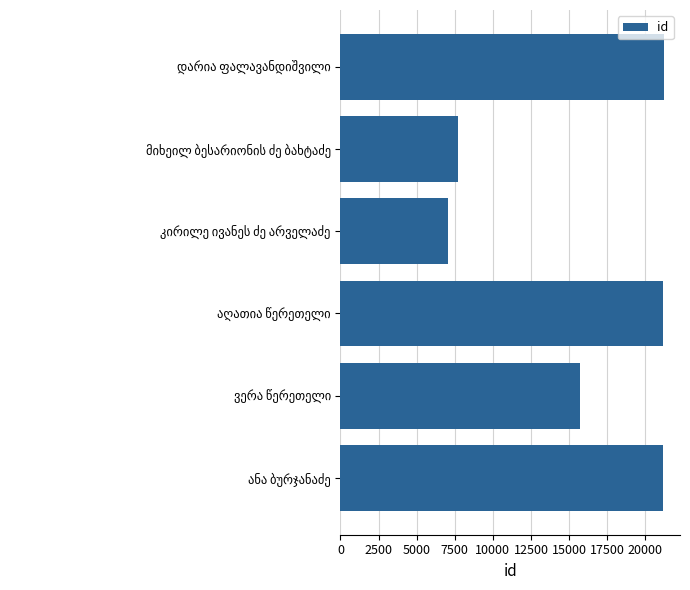

What is the greatest value displayed?

21220